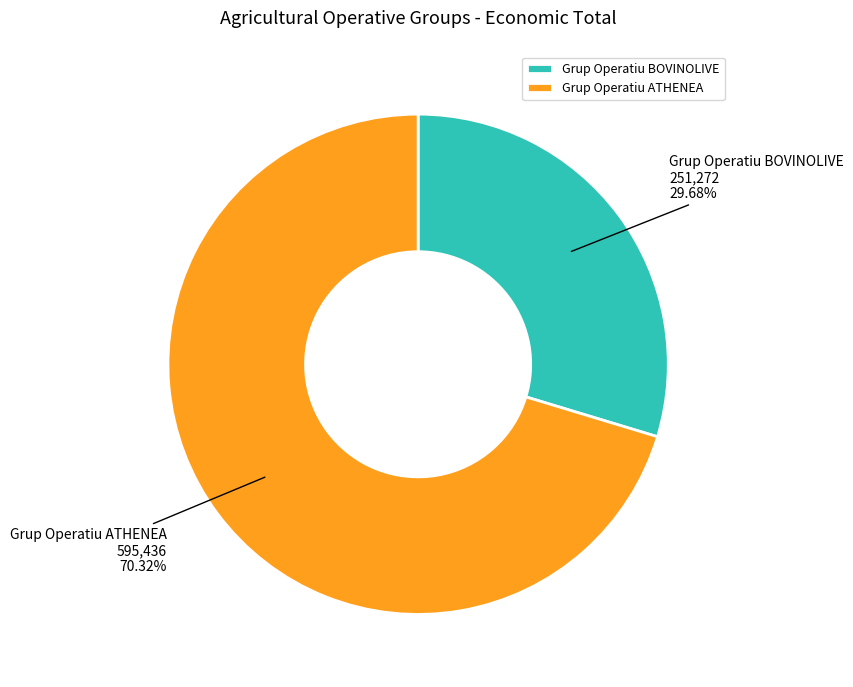

Rank the categories by value from highest to lowest.

Grup Operatiu ATHENEA, Grup Operatiu BOVINOLIVE